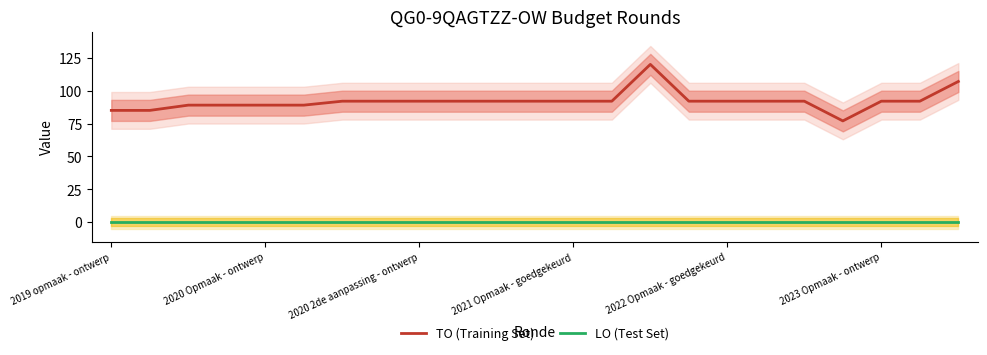

What is the difference between the maximum and second lowest values in the TO (Training Set) series?

35